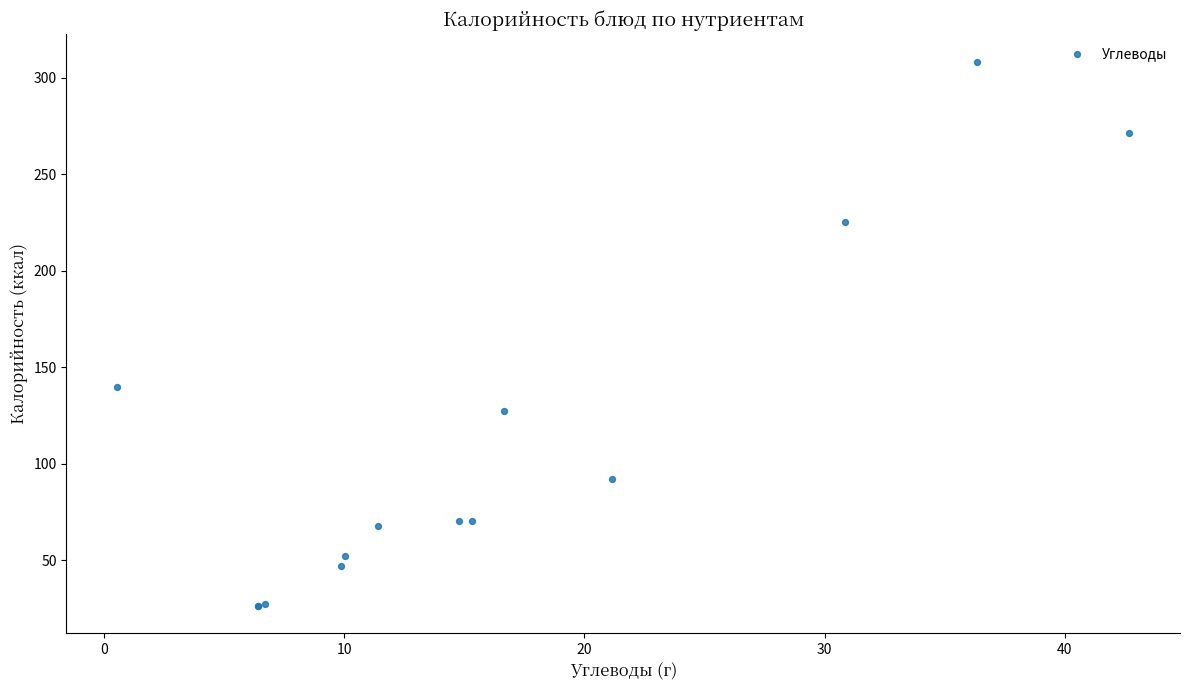

What Y value in the scatter plot is closest to 167?

140.0